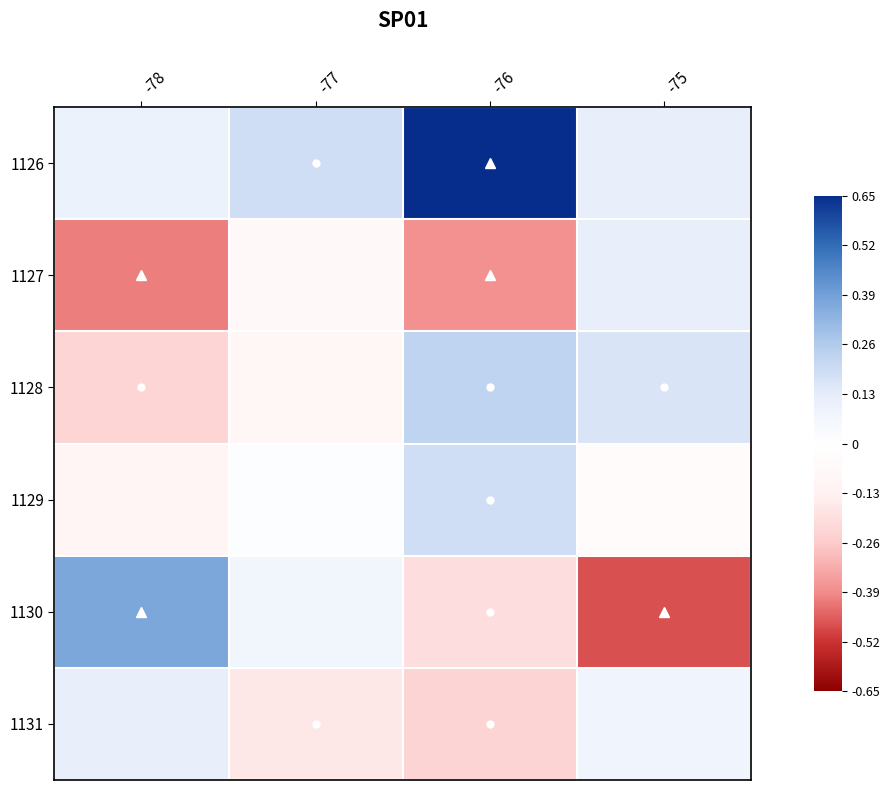

What is the difference between the highest and lowest values at -78?

0.8